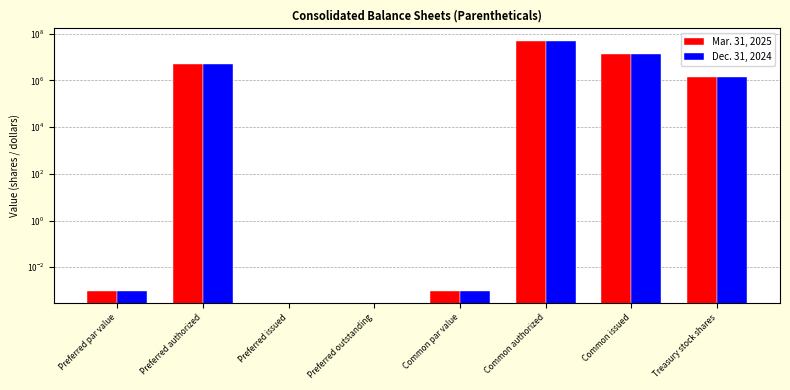

Rank the series by their maximum value, from highest to lowest.

Mar. 31, 2025, Dec. 31, 2024